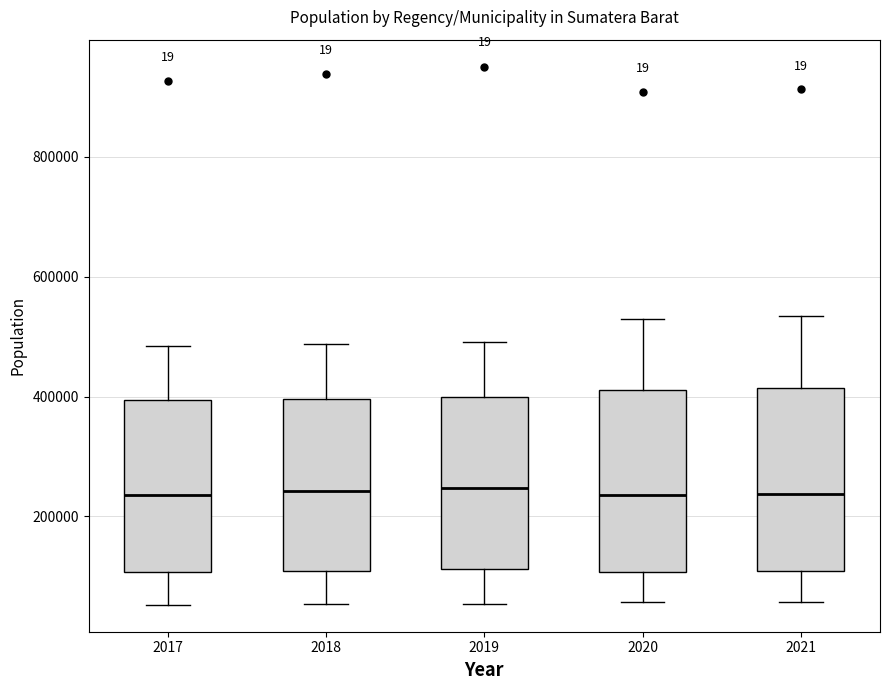

Reading left to right, read every box against the y-axis: the position of its median line, the range the box covers, and the ends of its whiskers. The values are not printed on the chart, so give them approximately, as read against the axis.

2017: median 240000, box 100000 to 400000, whiskers 60000 to 480000
2018: median 240000, box 100000 to 400000, whiskers 60000 to 480000
2019: median 240000, box 120000 to 400000, whiskers 60000 to 500000
2020: median 240000, box 100000 to 420000, whiskers 60000 to 520000
2021: median 240000, box 100000 to 420000, whiskers 60000 to 540000